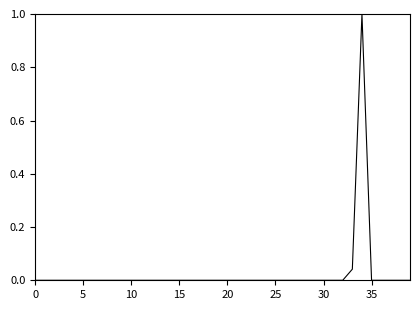

What is the greatest value displayed?

1.0